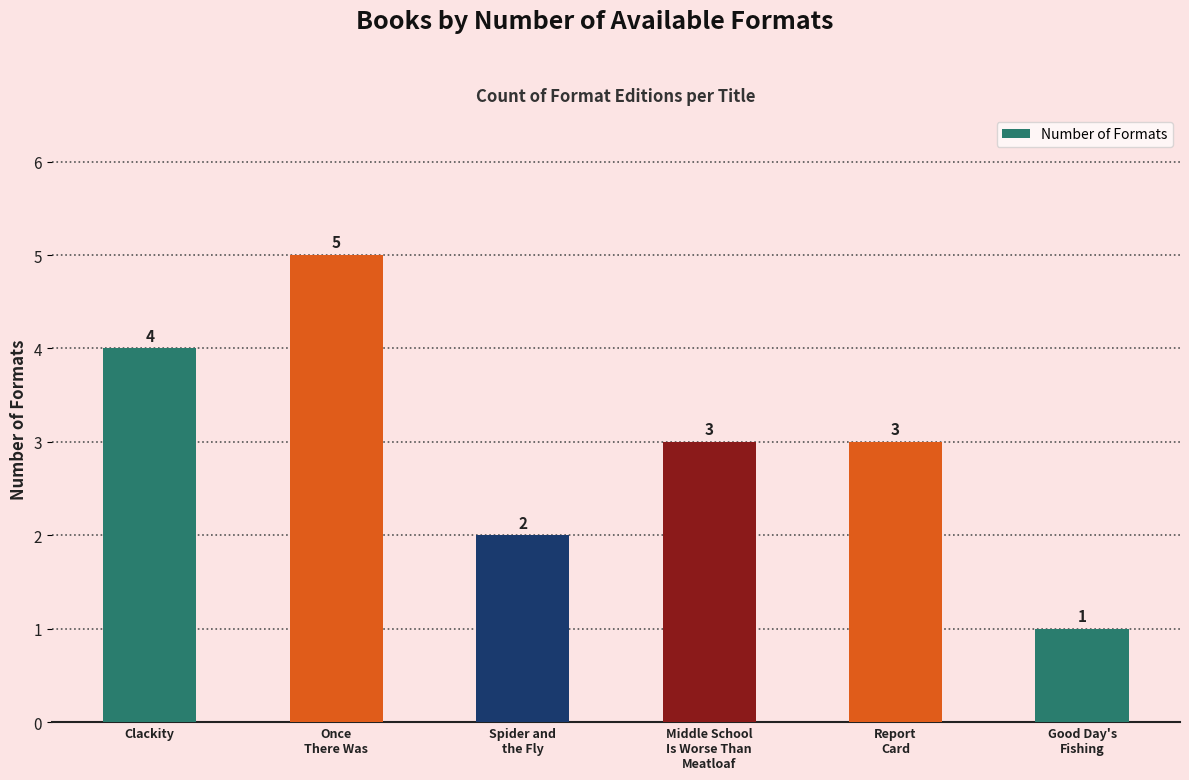

Where does the data first go above 3?

Clackity